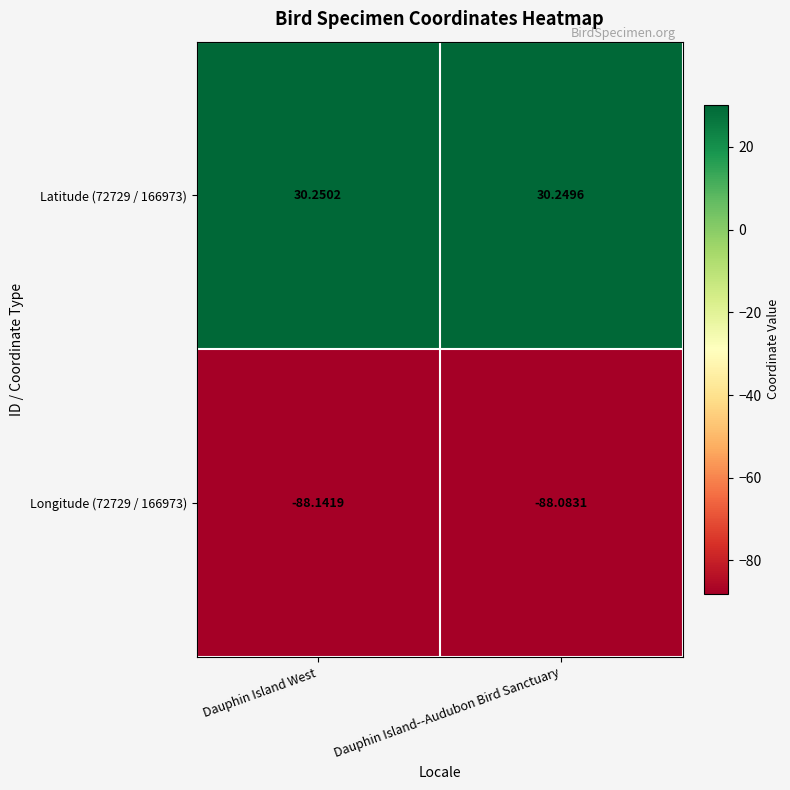

Which label corresponds to the largest value in the chart?

Dauphin Island West